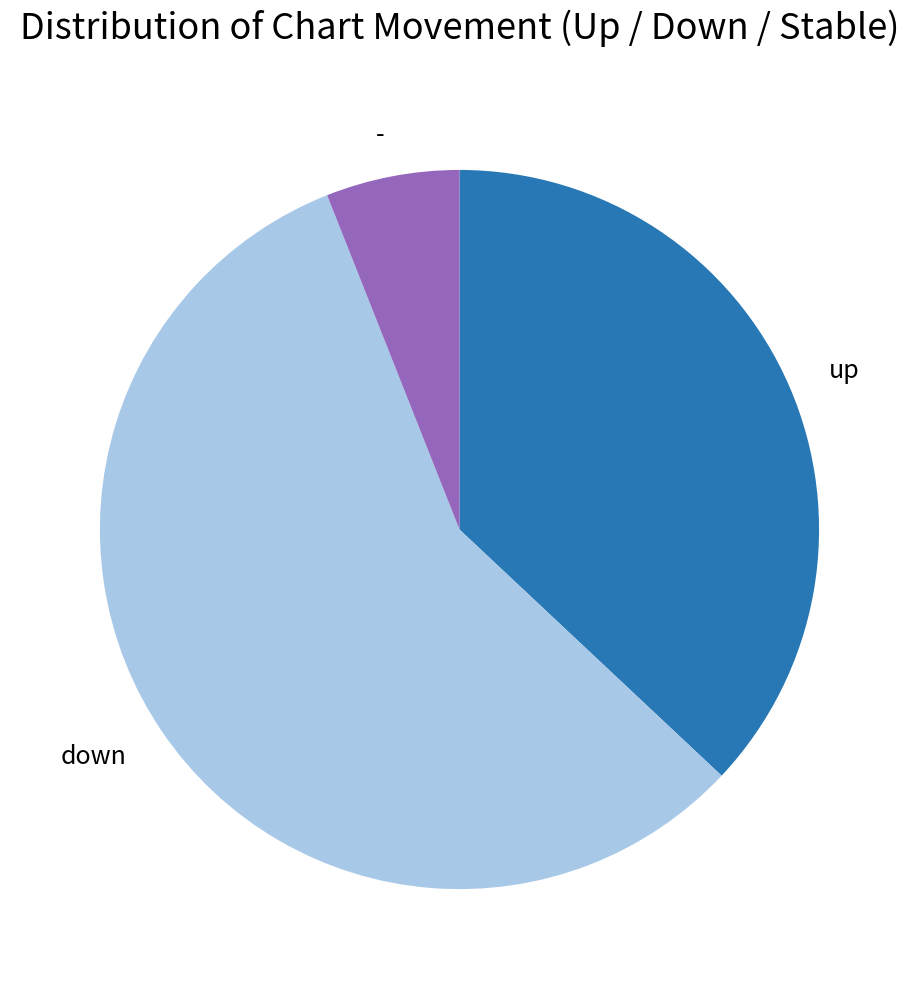

Is there a majority slice in this chart?

Yes